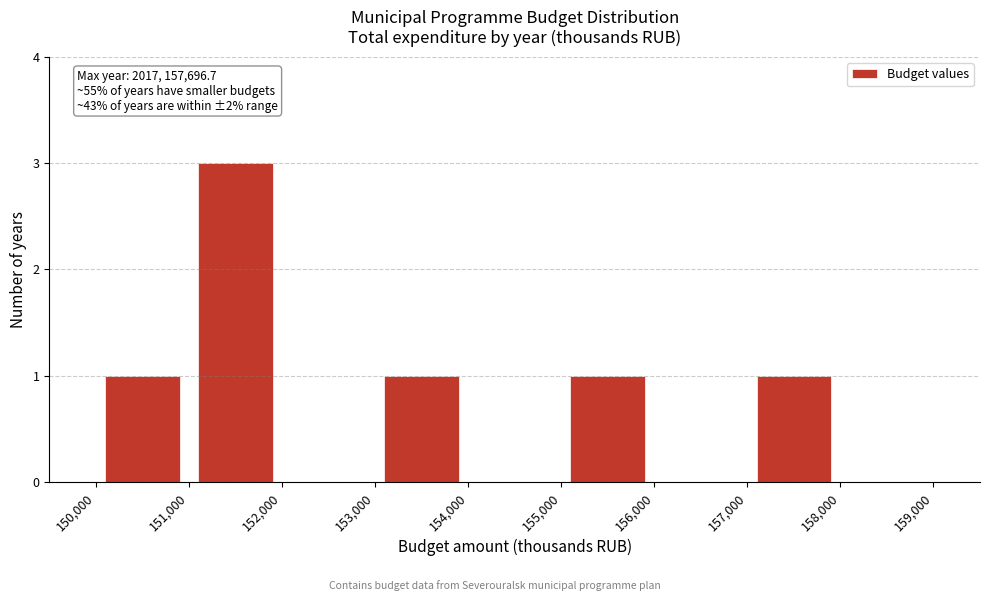

Which range on the x-axis has the tallest bar?

151,000 to 152,000